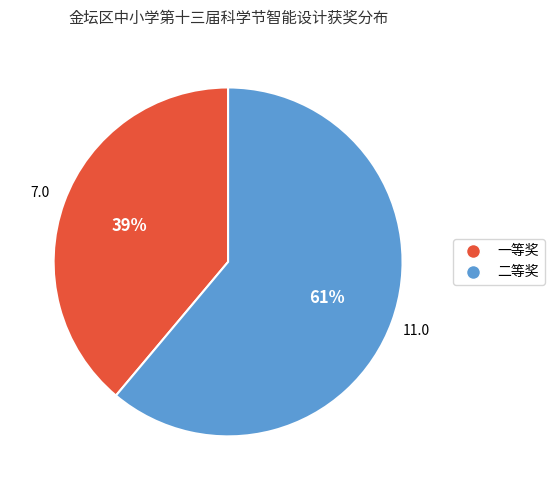

Is it true that 一等奖 is 44% of the pie?

False